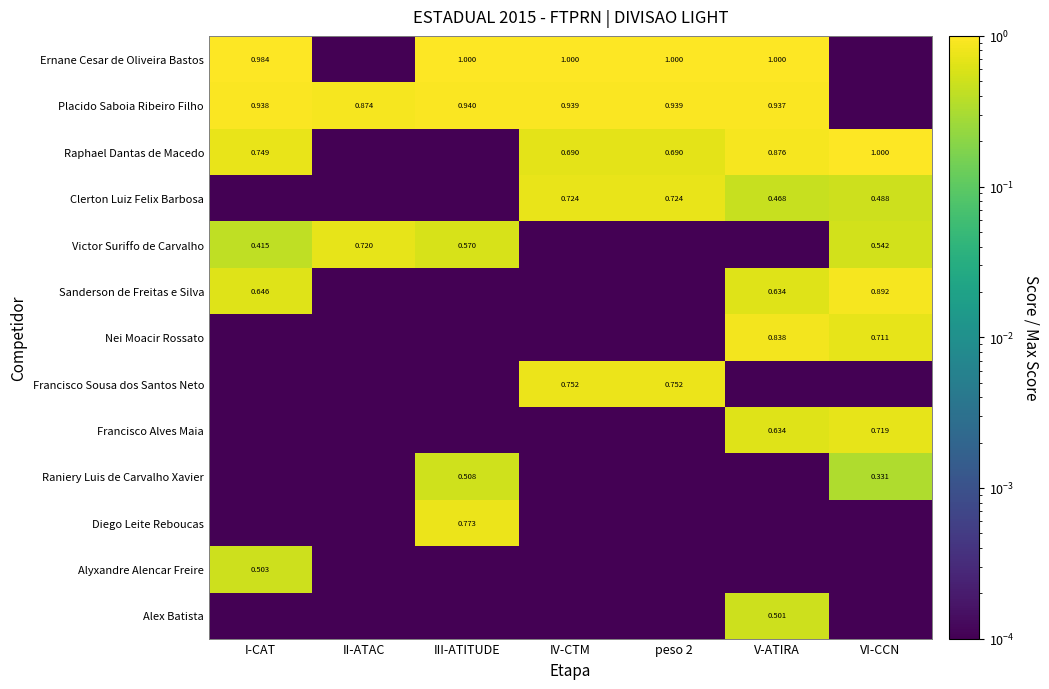

Is the value of Alyxandre Alencar Freire at I-CAT greater than the value of Victor Suriffo de Carvalho at III-ATITUDE?

No